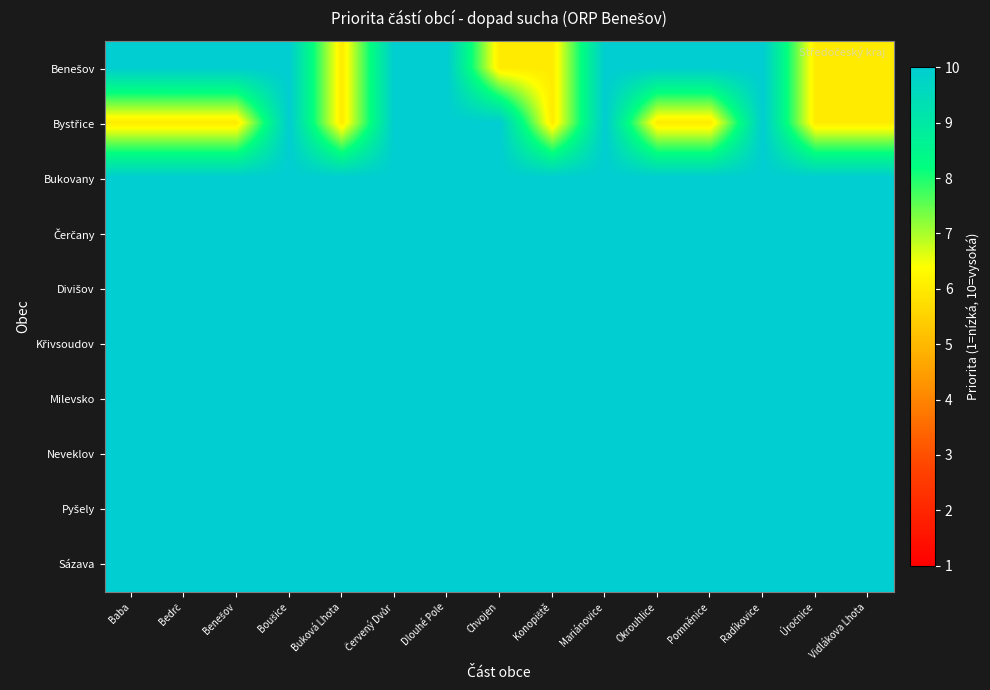

Which series has the largest total across all categories?

Bukovany